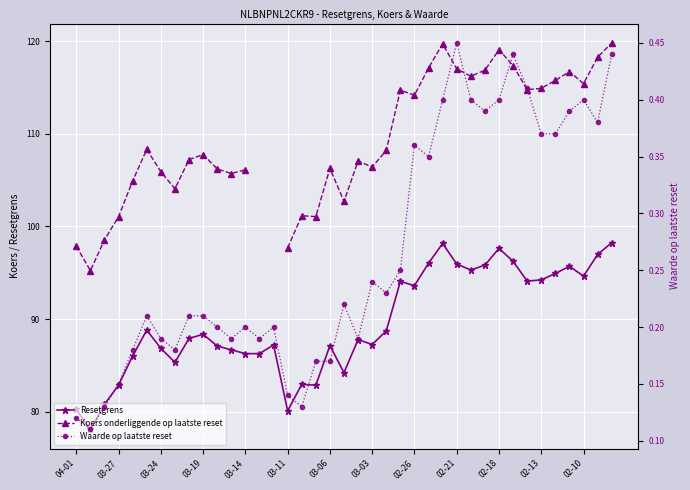

True or false: Resetgrens has more than 2 points higher than both neighbors.

True